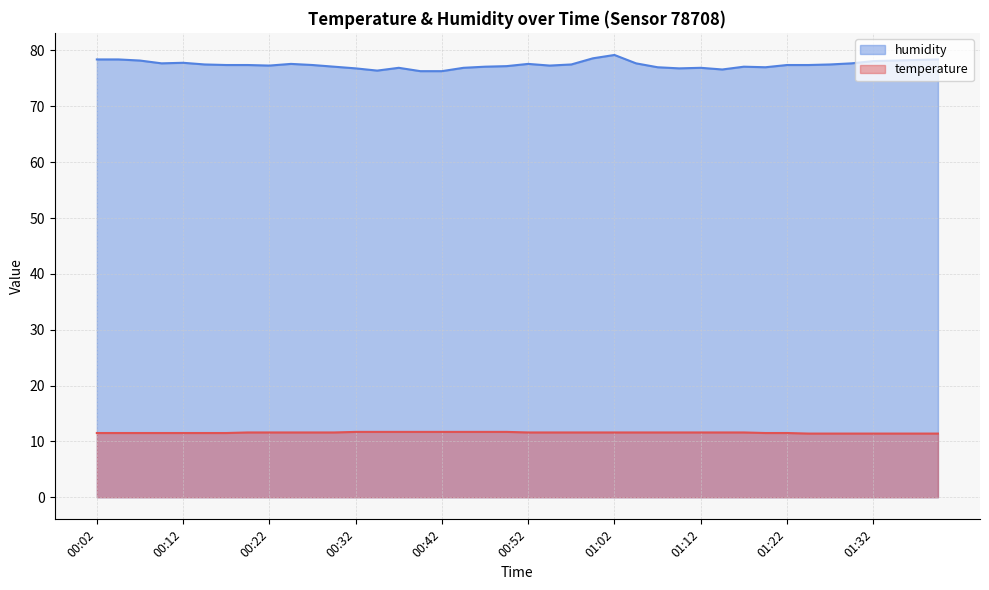

At how many categories does at least one series exceed 25?

40